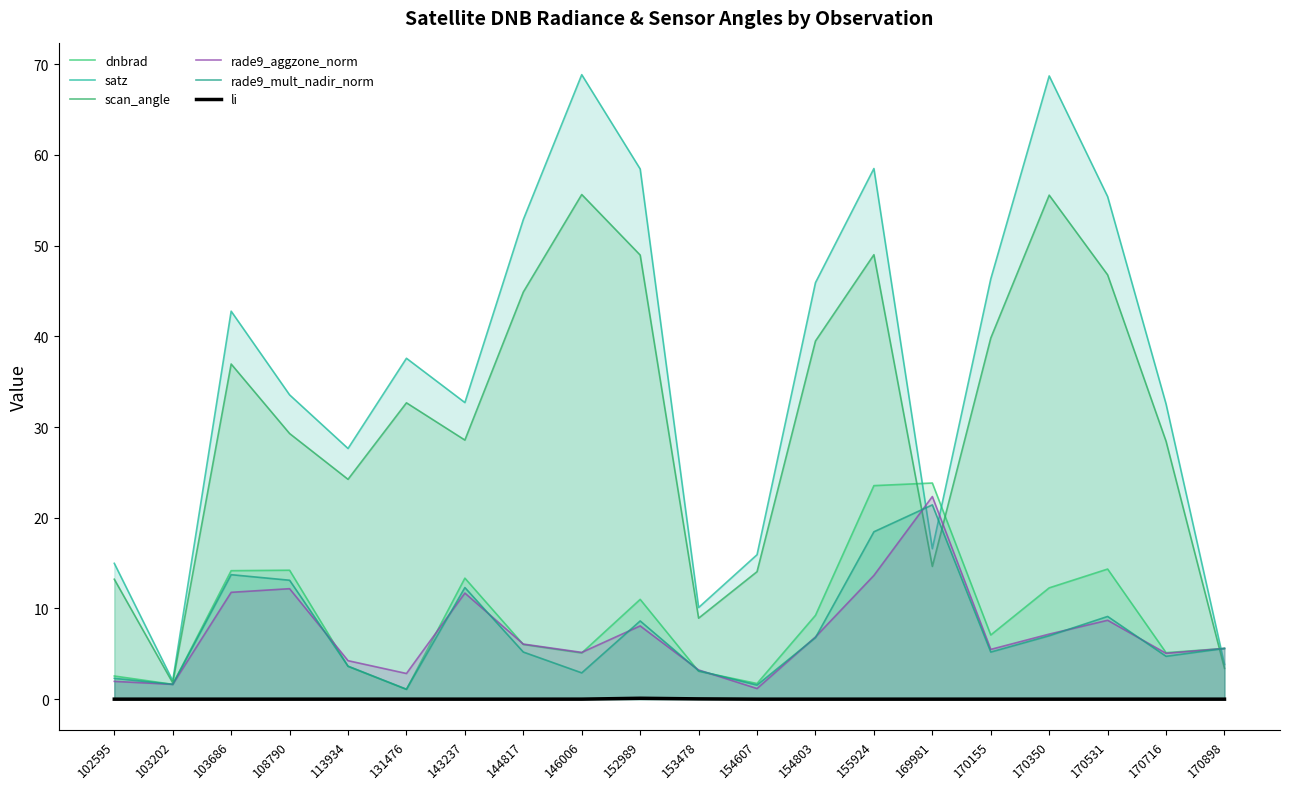

The scan_angle series shows 8.9 at 153478. True or false?

True